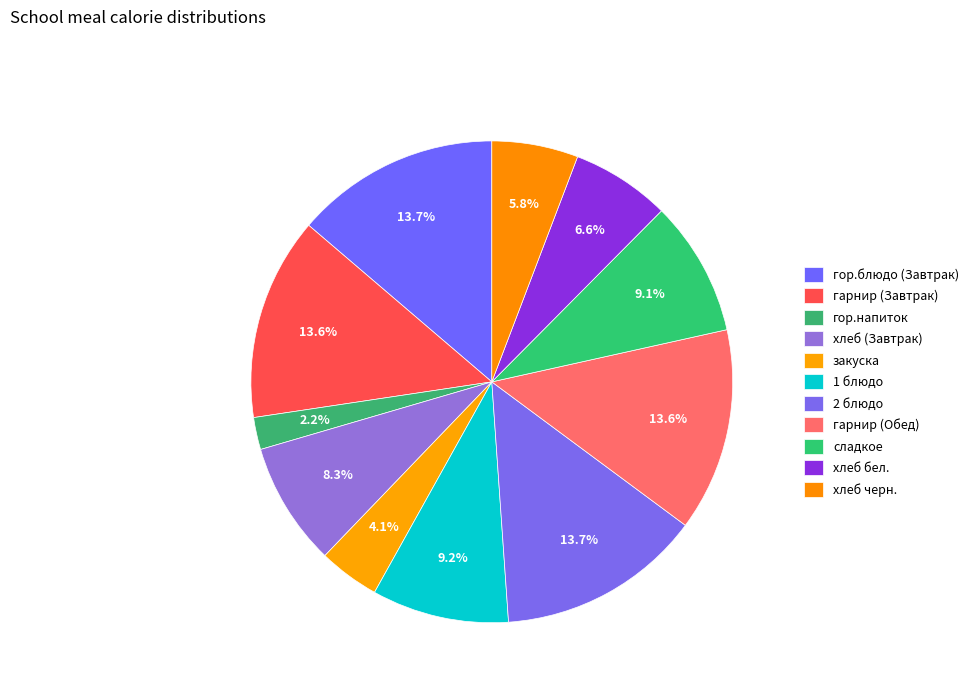

Count the number of slices in the pie.

11